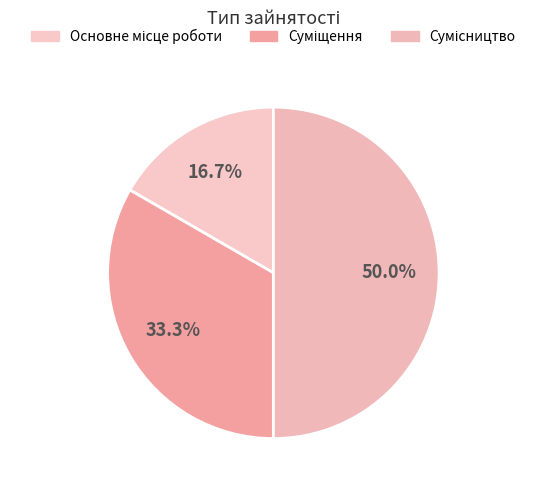

Count the number of slices in the pie.

3